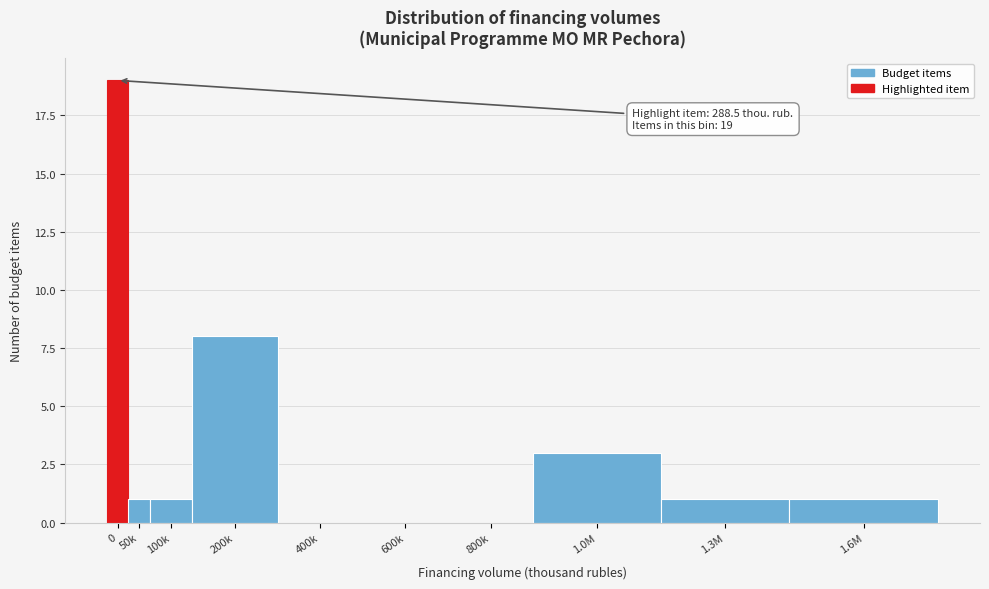

Reading right to left, transcribe all the data shown in this chart.

1.6M=1	1.3M=1	1.0M=3	800k=0	600k=0	400k=0	200k=8	100k=1	50k=1	0=19